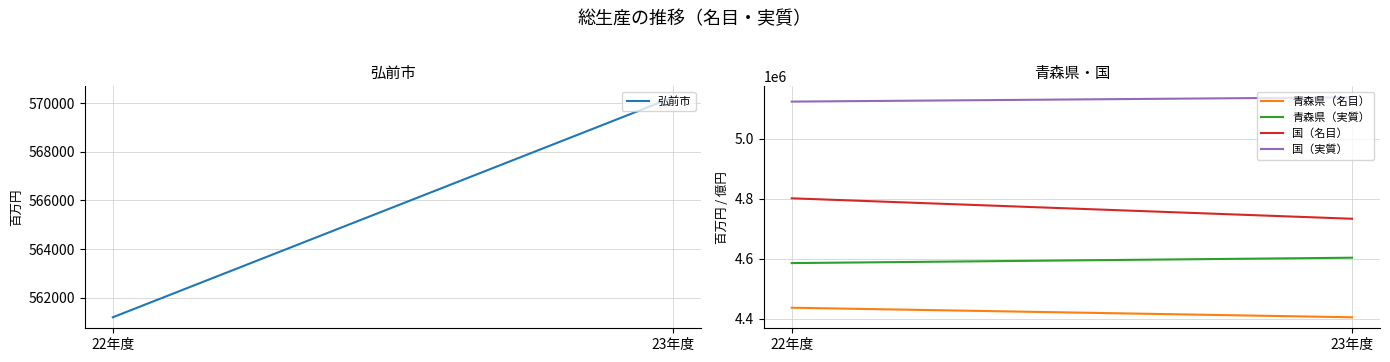

At which category is the sum across all series the highest?

22年度